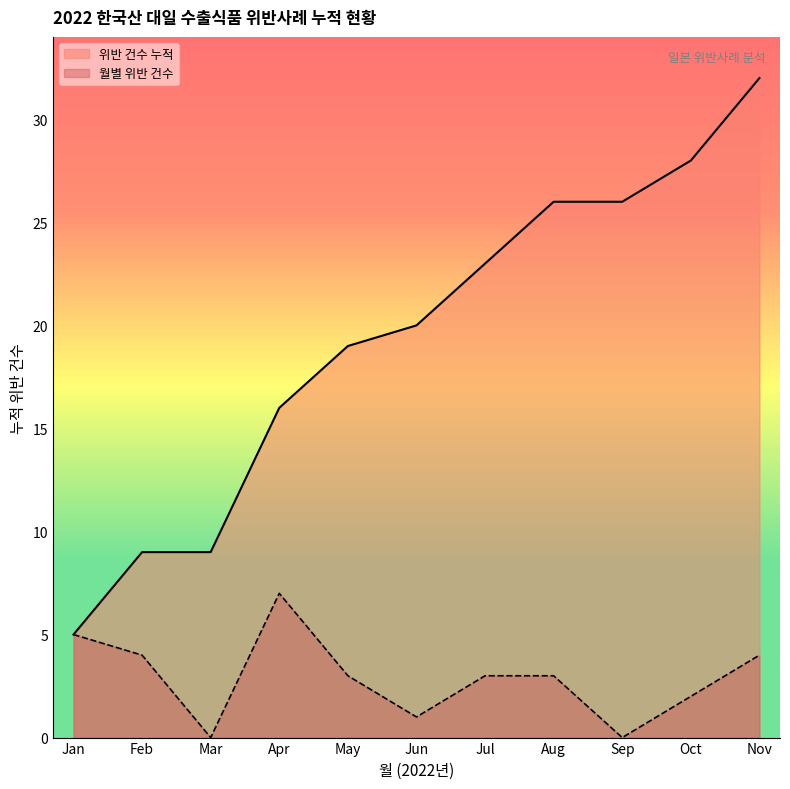

What is the approximate value at 2022-11-22, to the nearest 5?

30